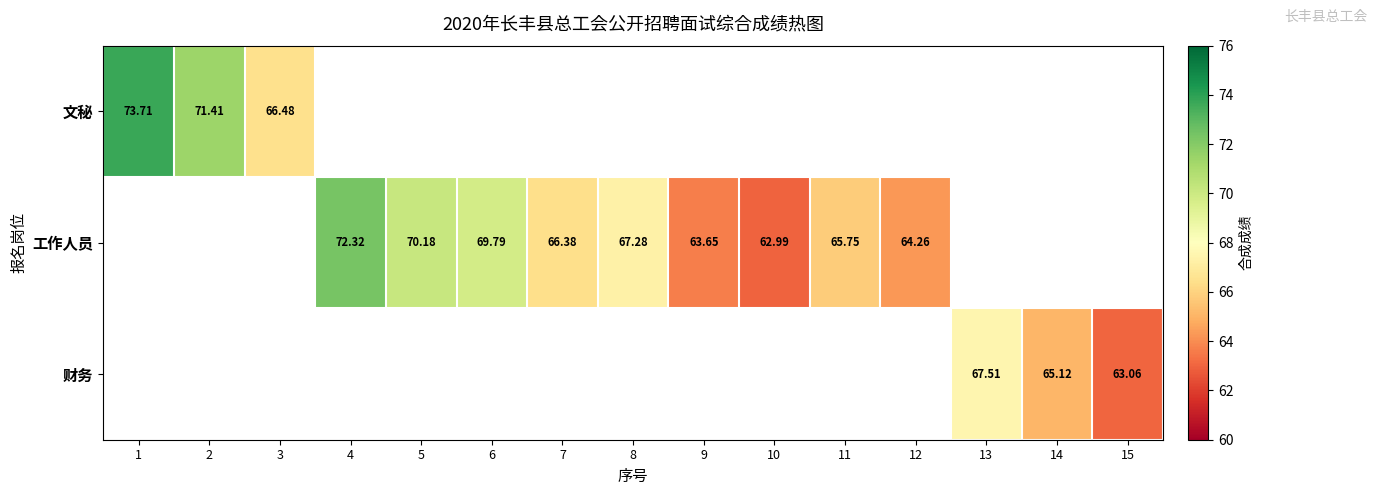

How many data points in 工作人员 are above 63?

8